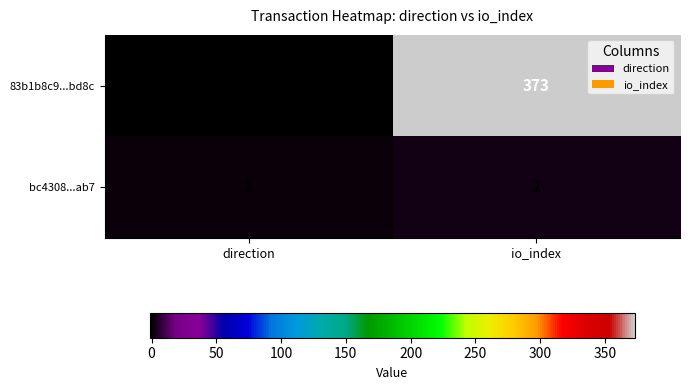

The 83b1b8c9...bd8c series shows 373 at io_index. True or false?

True